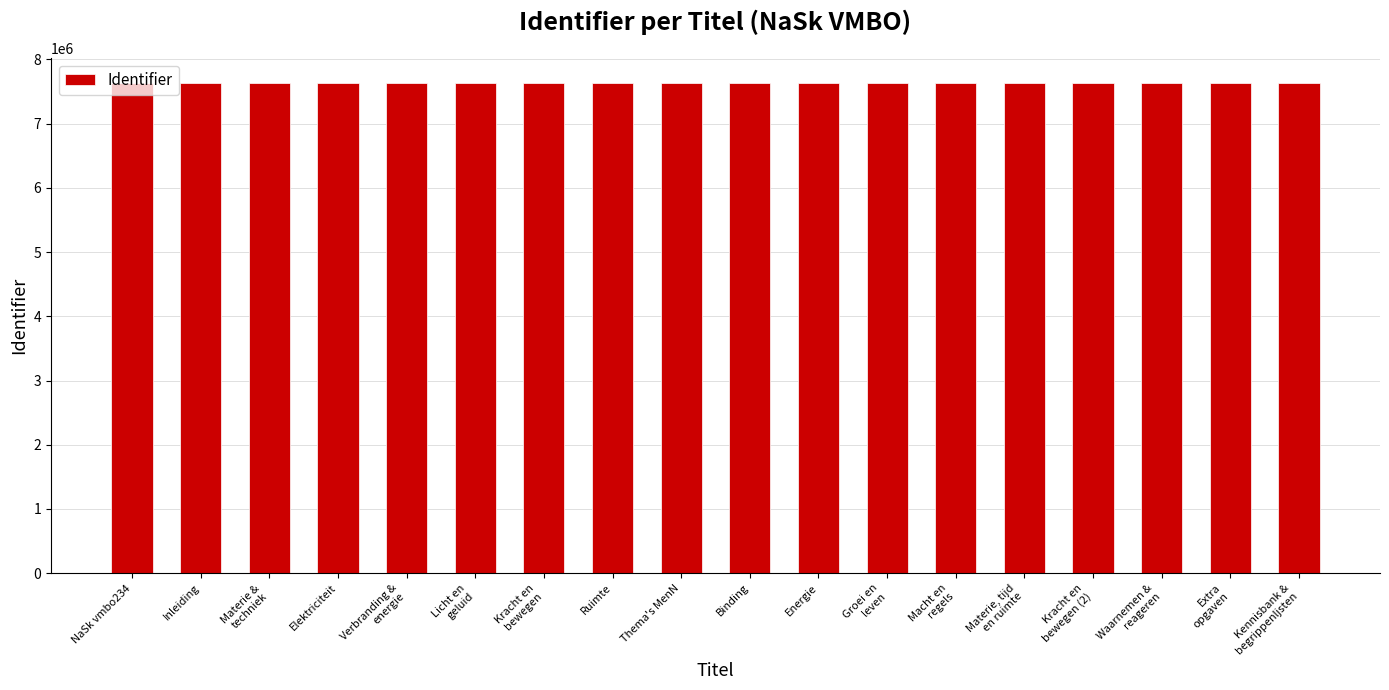

What is the change in value from Elektriciteit to Verbranding &
energie?

+3